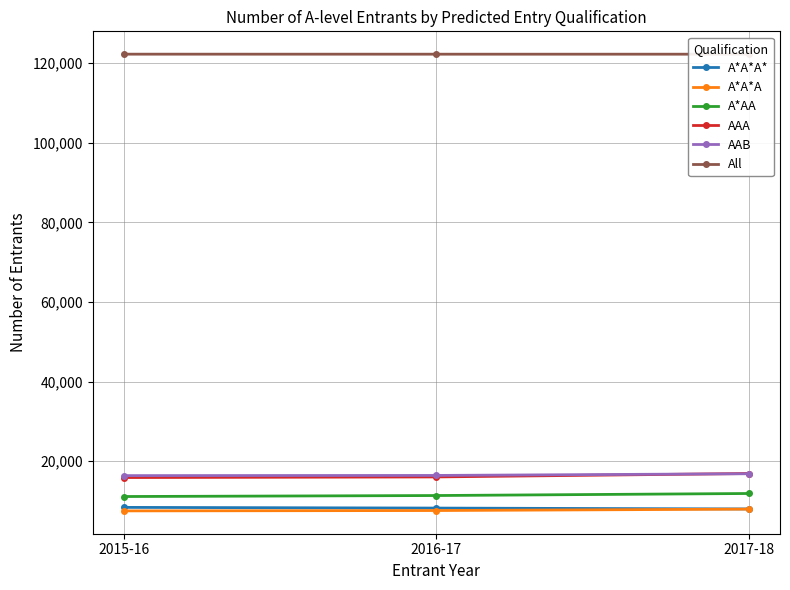

At how many categories does at least one series exceed 69450?

3